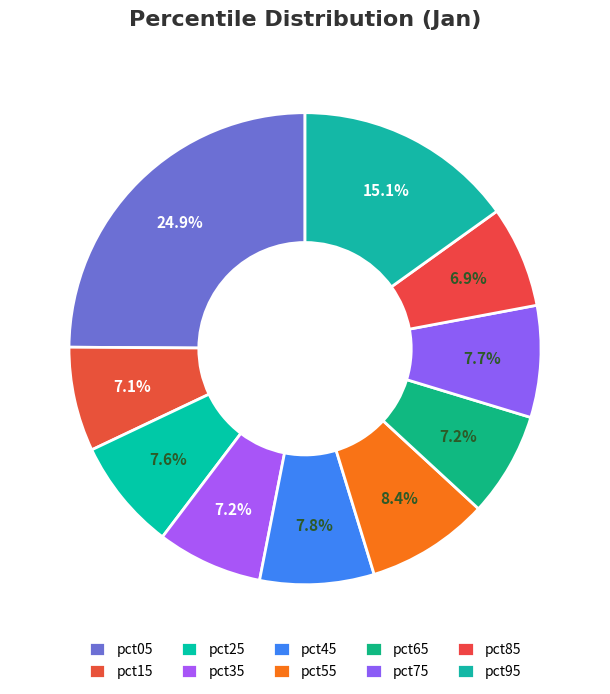

What is the largest slice in the pie chart?

pct05